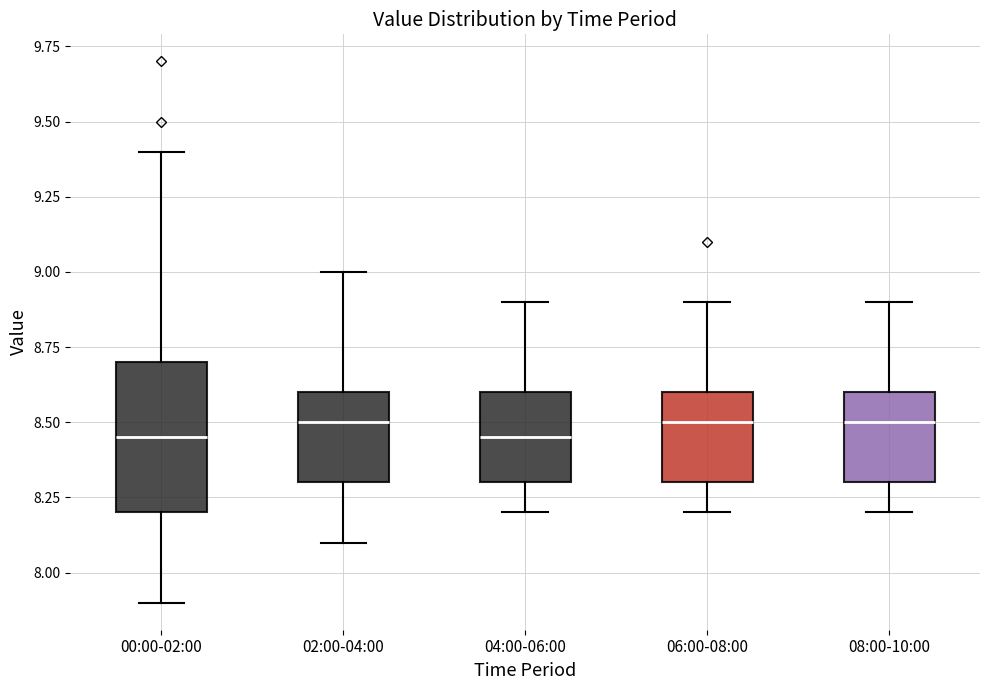

Comparing the boxes themselves (not the whiskers), which one is the tallest?

00:00-02:00